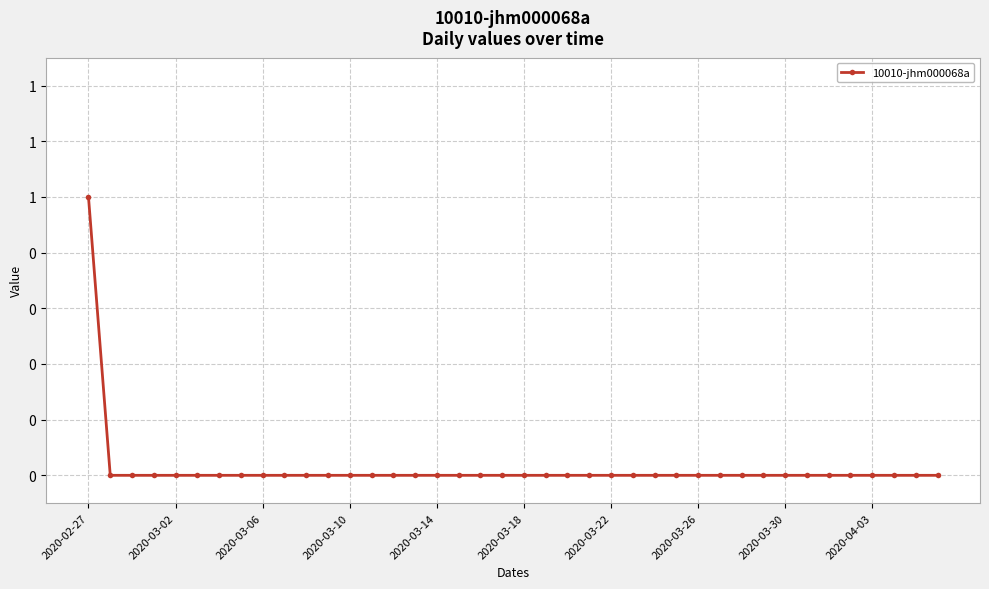

Is this an area chart (filled region under the line)?

No